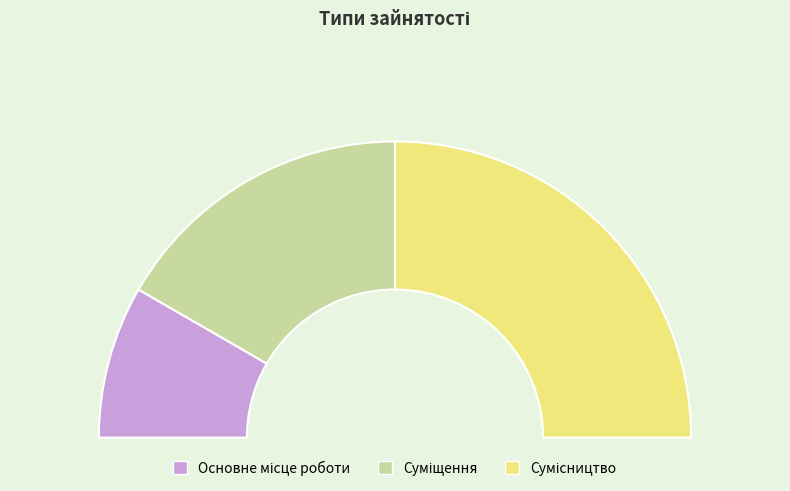

Between Основне місце роботи and Суміщення, which is larger?

Суміщення